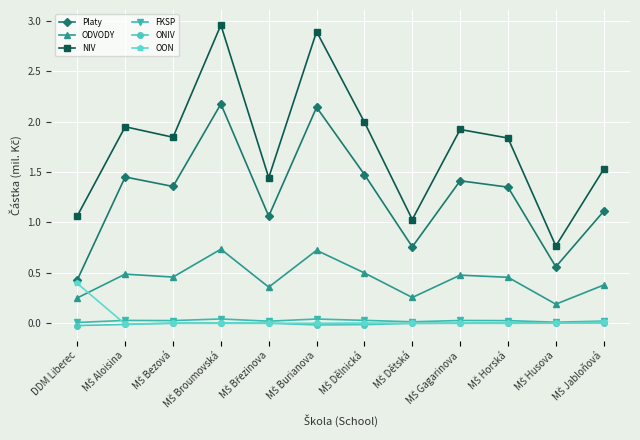

Which series has the largest total across all categories?

NIV